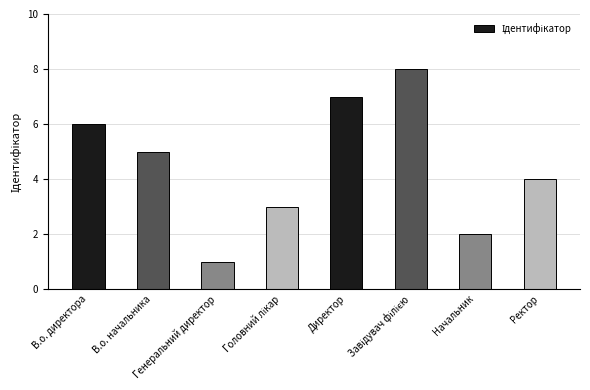

What is the difference between the maximum and minimum values?

7